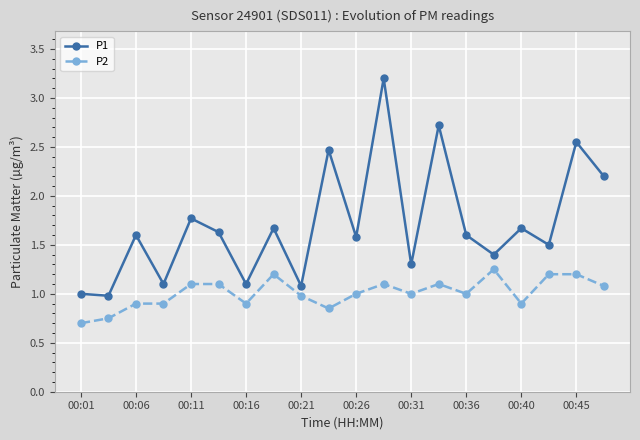

Which series has the largest total across all categories?

P1